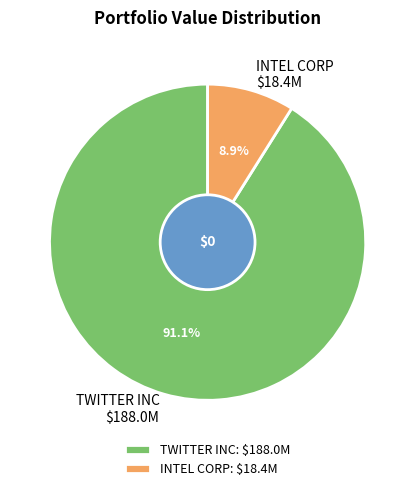

Does any single category account for the majority?

Yes